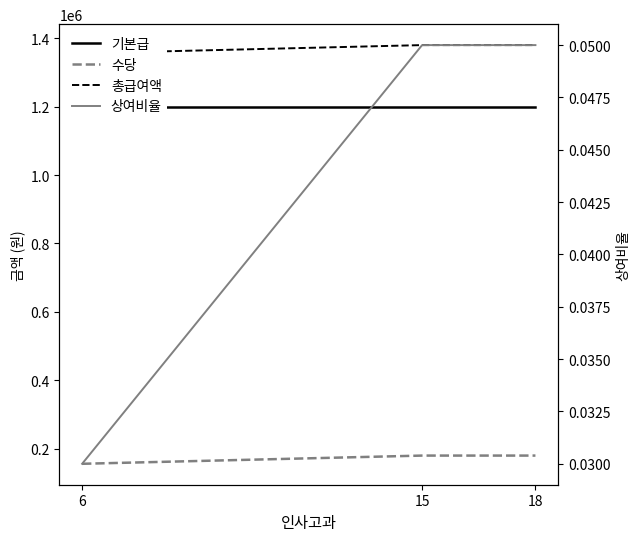

Does the chart have visible grid lines?

No